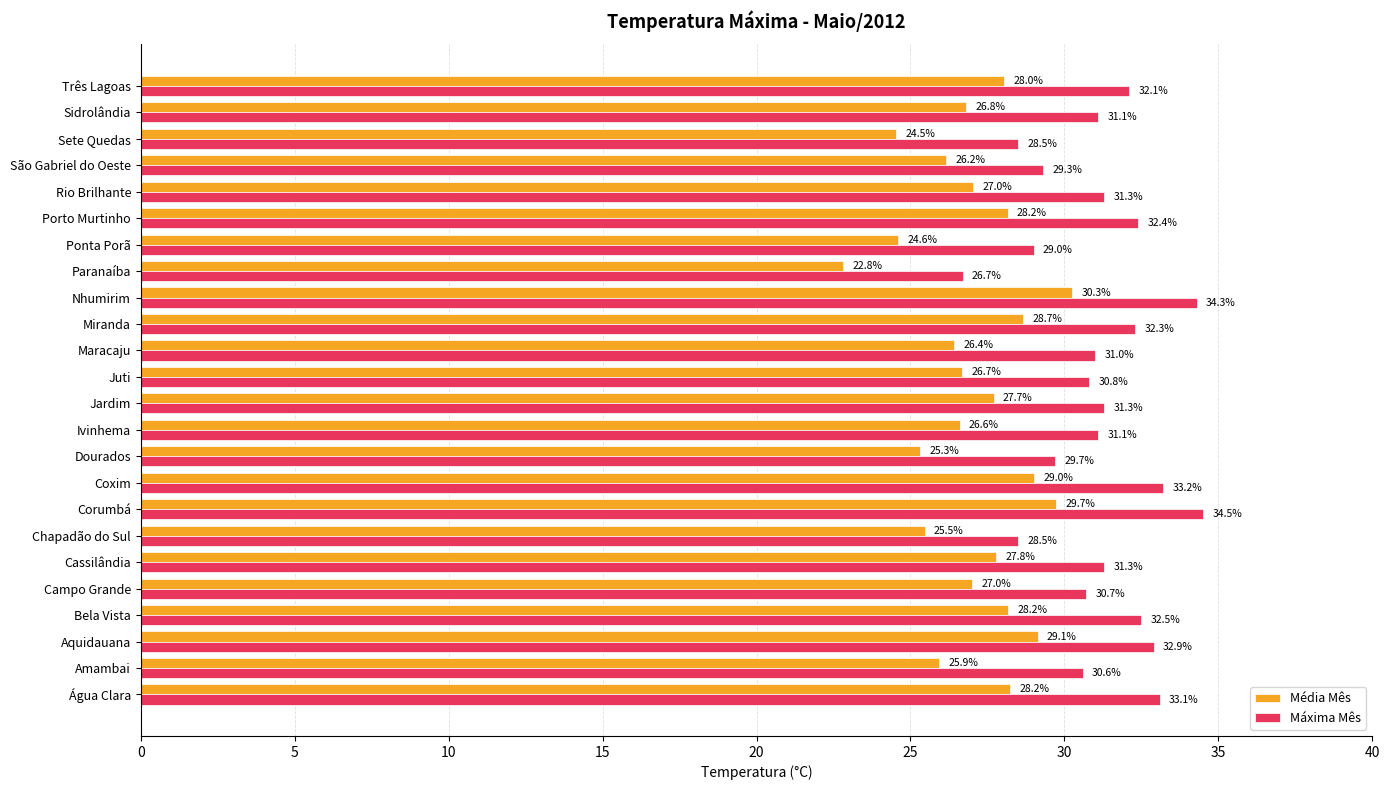

What is the spread (max minus min) of values at Sidrolândia?

4.3